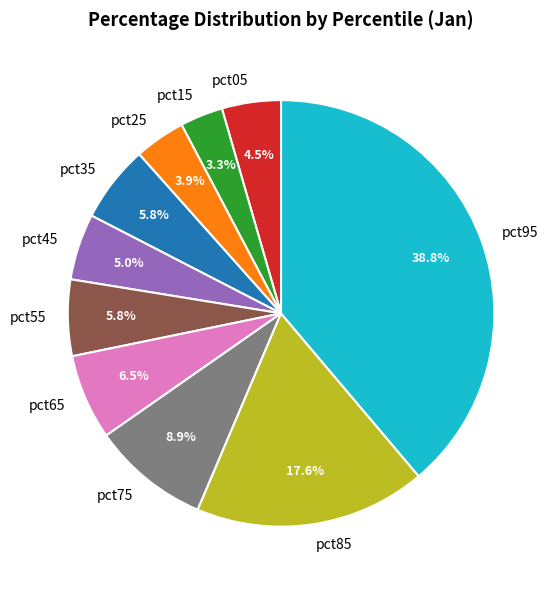

What percentage is NOT represented by pct65?

93.5%